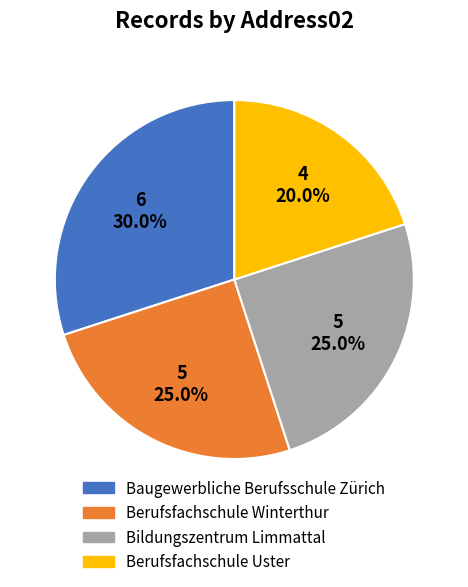

True or false: Berufsfachschule Winterthur accounts for 25% of the total.

True